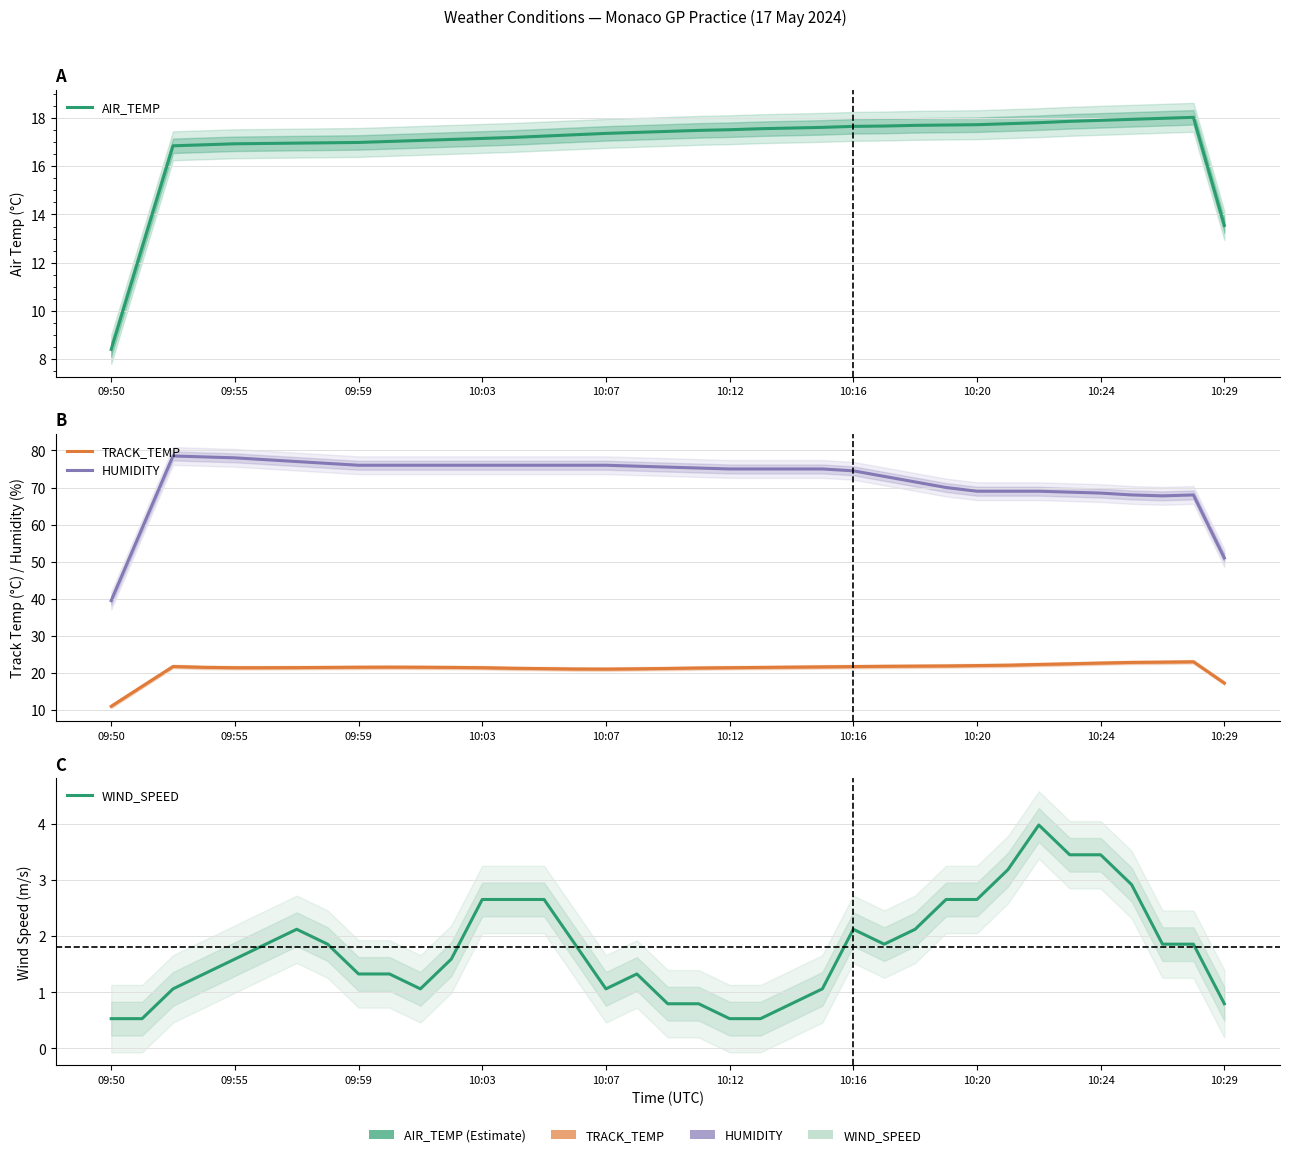

Reading left to right, transcribe all the data shown in this chart.

AIR_TEMP: 8.4	12.6	16.8	16.9	16.9	16.9	17.0	17.0	17.0	17.0	17.1	17.1	17.2	17.2	17.2	17.3	17.4	17.4	17.4	17.5	17.5	17.6	17.6	17.6	17.7	17.7	17.7	17.7	17.7	17.8	17.8	17.9	17.9	17.9	18.0	18.0	13.5
TRACK_TEMP: 11.0	16.4	21.8	21.5	21.4	21.4	21.4	21.5	21.5	21.6	21.6	21.5	21.4	21.3	21.2	21.1	21.1	21.1	21.2	21.4	21.4	21.5	21.6	21.6	21.7	21.8	21.9	21.9	22.0	22.1	22.3	22.5	22.7	22.9	22.9	23.0	17.3
HUMIDITY: 39.5	59.0	78.5	78.2	78.0	77.5	77.0	76.5	76.0	76.0	76.0	76.0	76.0	76.0	76.0	76.0	76.0	75.8	75.5	75.2	75.0	75.0	75.0	75.0	74.5	73.0	71.5	70.0	69.0	69.0	69.0	68.8	68.5	68.0	67.8	68.0	51.0
WIND_SPEED: 0.5	0.5	1.1	1.3	1.6	1.9	2.1	1.9	1.3	1.3	1.1	1.6	2.7	2.7	2.7	1.9	1.1	1.3	0.8	0.8	0.5	0.5	0.8	1.1	2.1	1.9	2.1	2.7	2.7	3.2	4.0	3.4	3.4	2.9	1.9	1.9	0.8